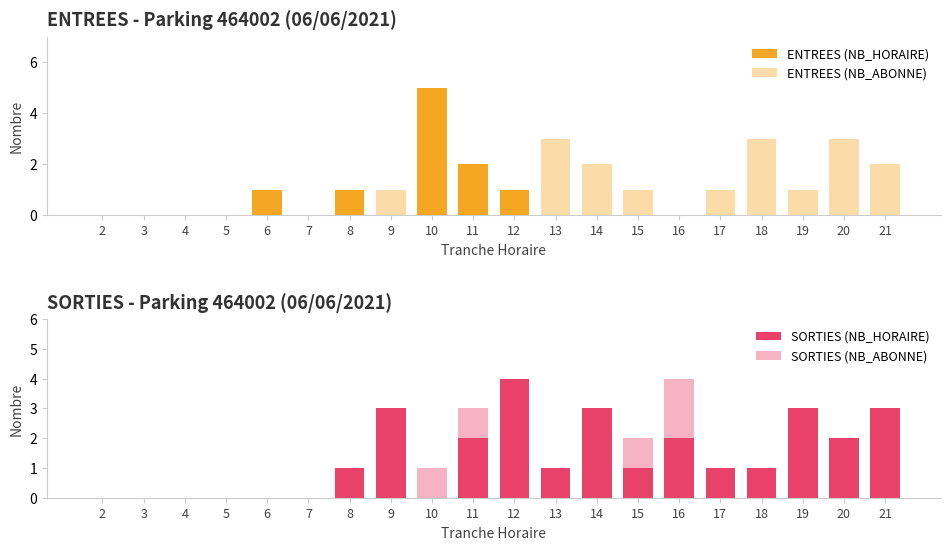

What is the value of the ENTREES (NB_HORAIRE) bar at the 5th from the left?

1